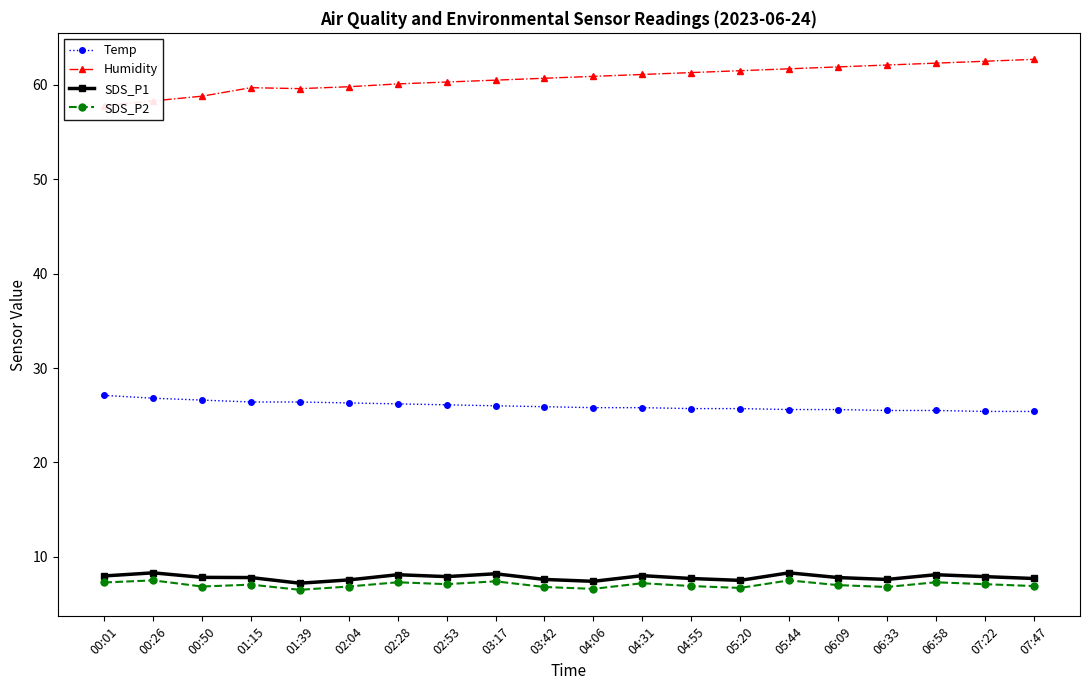

At 04:55, list the series in order from smallest to largest.

SDS_P2, SDS_P1, Temp, Humidity